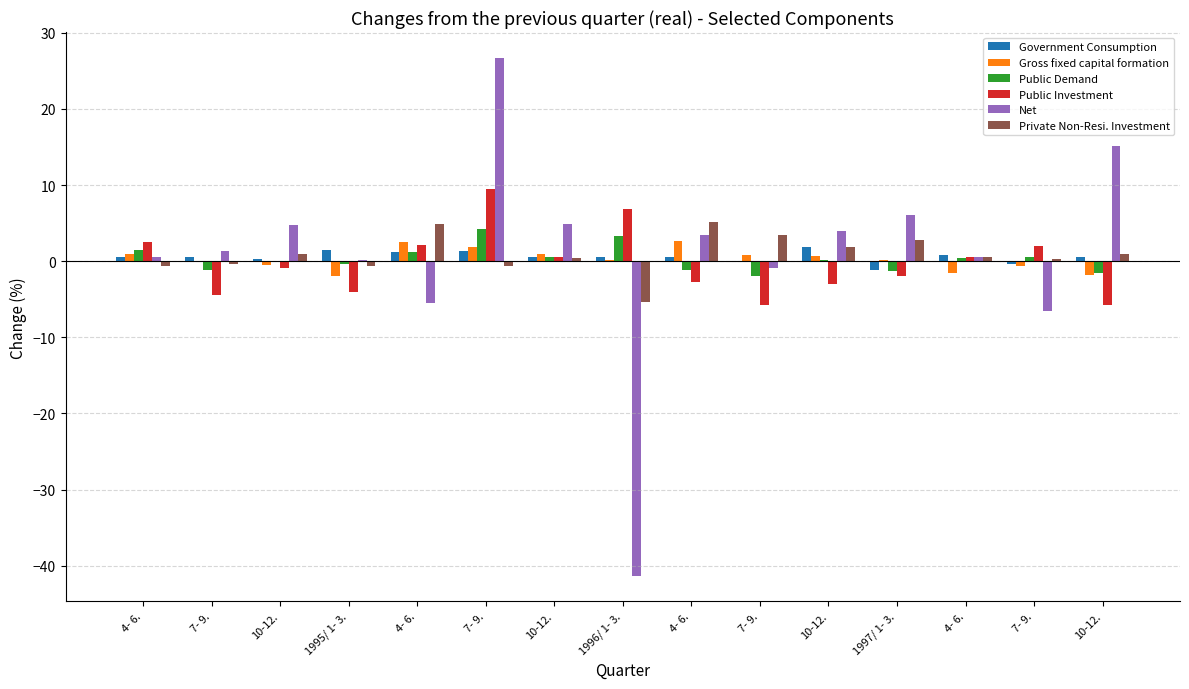

What are all the series names shown in the legend?

Government Consumption, Gross fixed capital formation, Public Demand, Public Investment, Net, Private Non-Resi. Investment